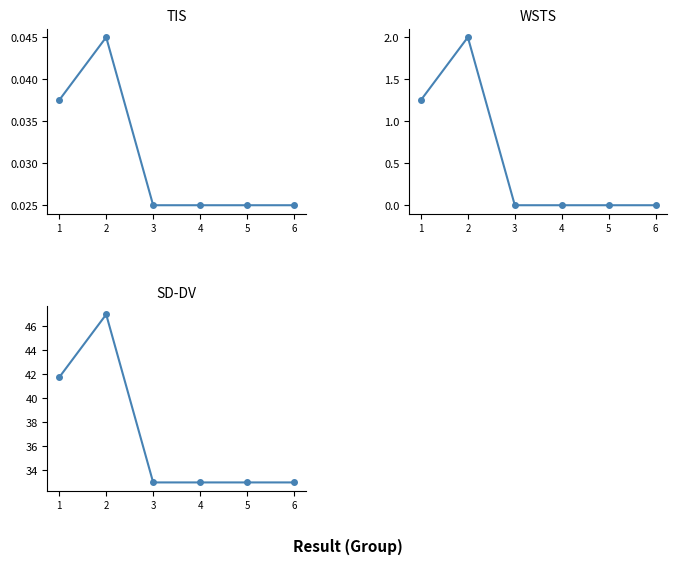

How many interior local peaks (higher than both neighbors) does the data have?

1